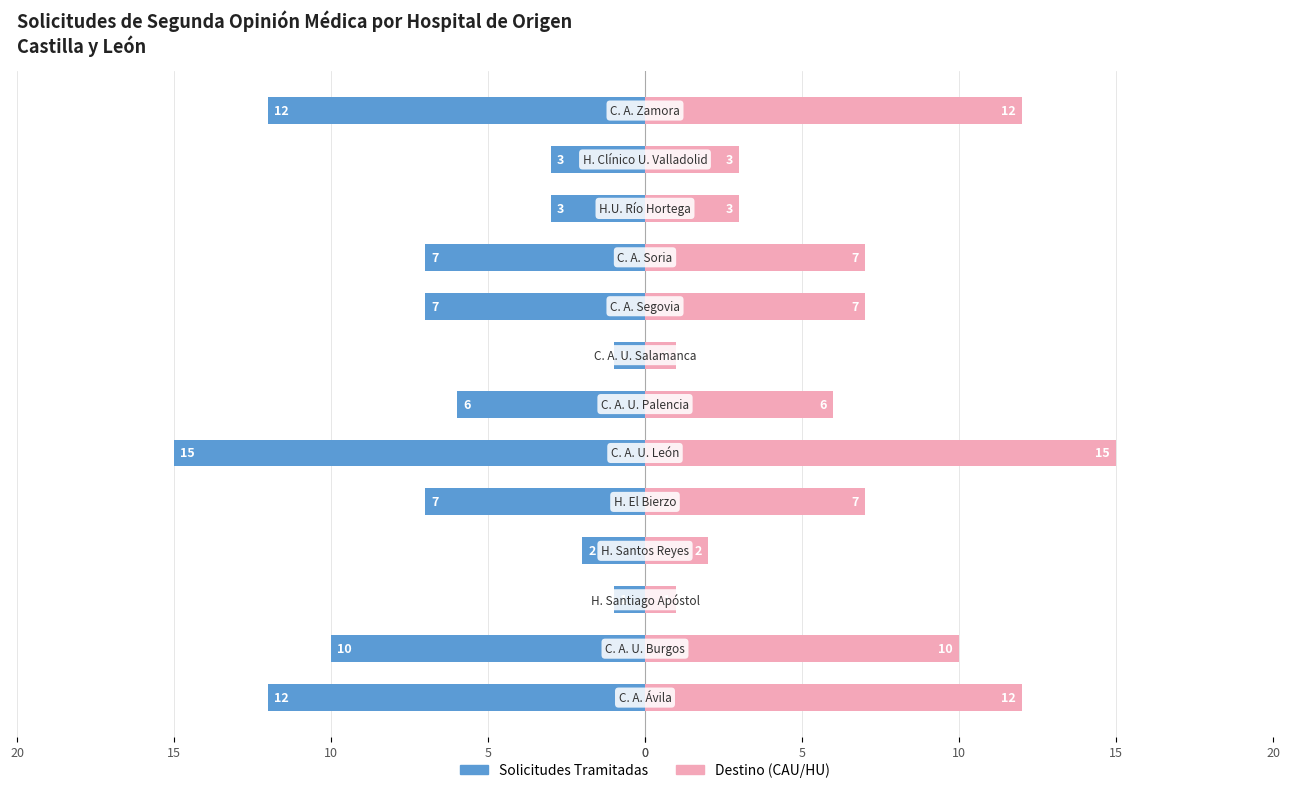

Reading left to right, list all the values displayed in this chart.

Solicitudes Tramitadas: -12	-10	-1	-2	-7	-15	-6	-1	-7	-7	-3	-3	-12
Destino (CAU/HU): 12	10	1	2	7	15	6	1	7	7	3	3	12